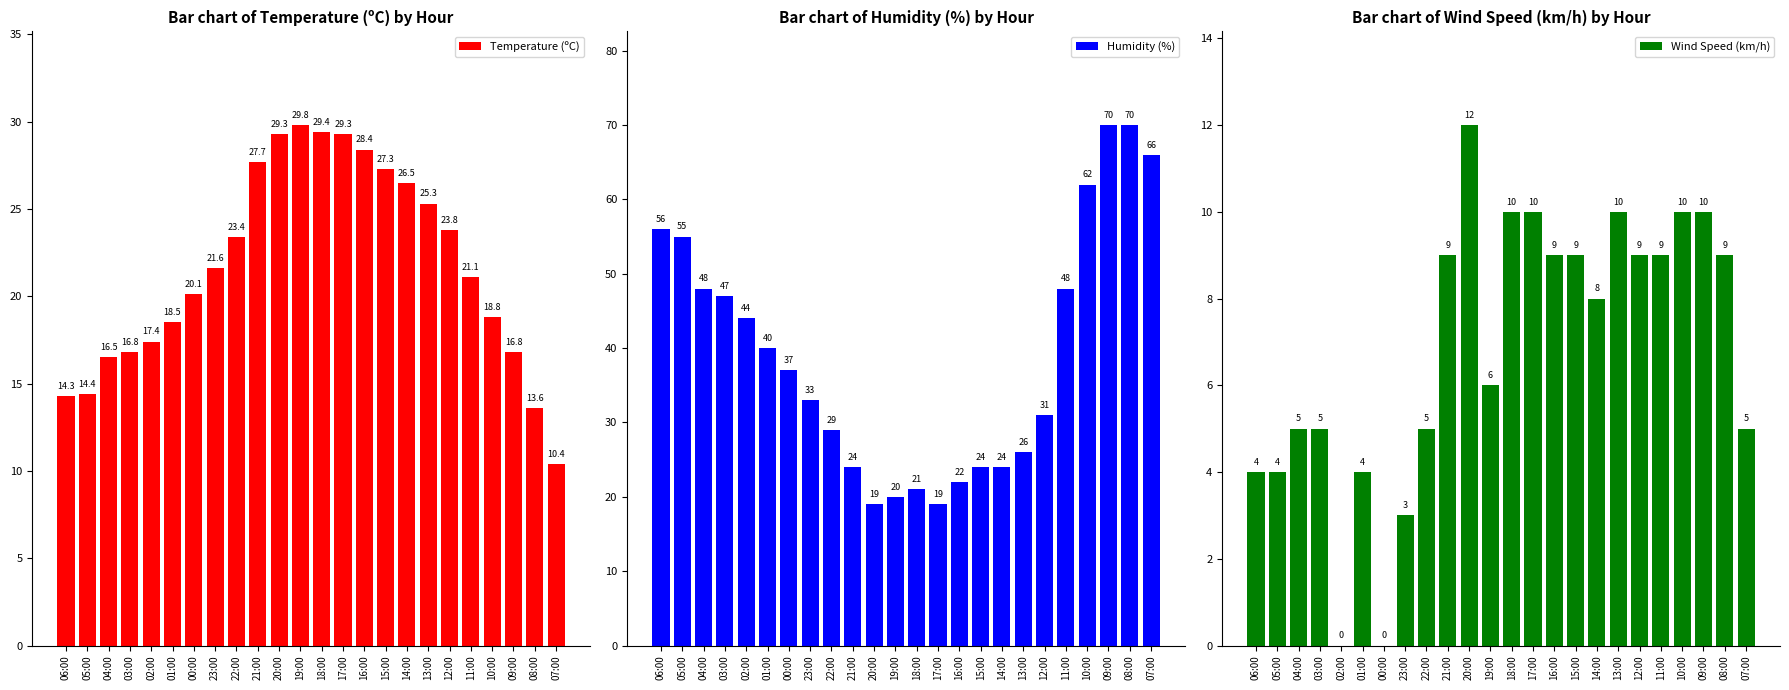

How many bars are there in each group?

3